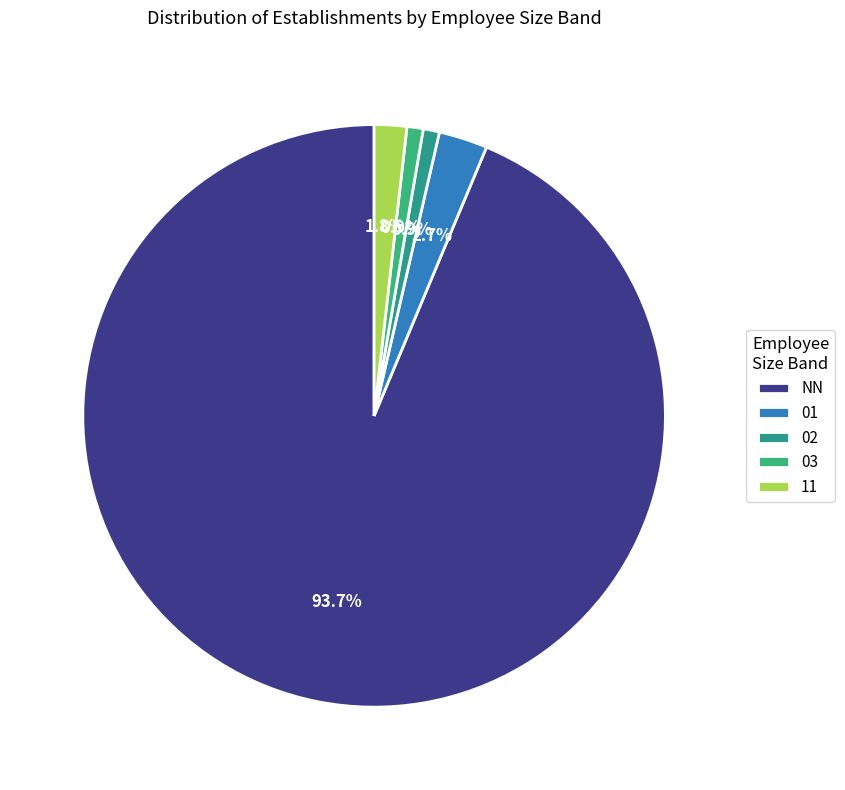

To the nearest percent, what portion does 03 represent?

1%